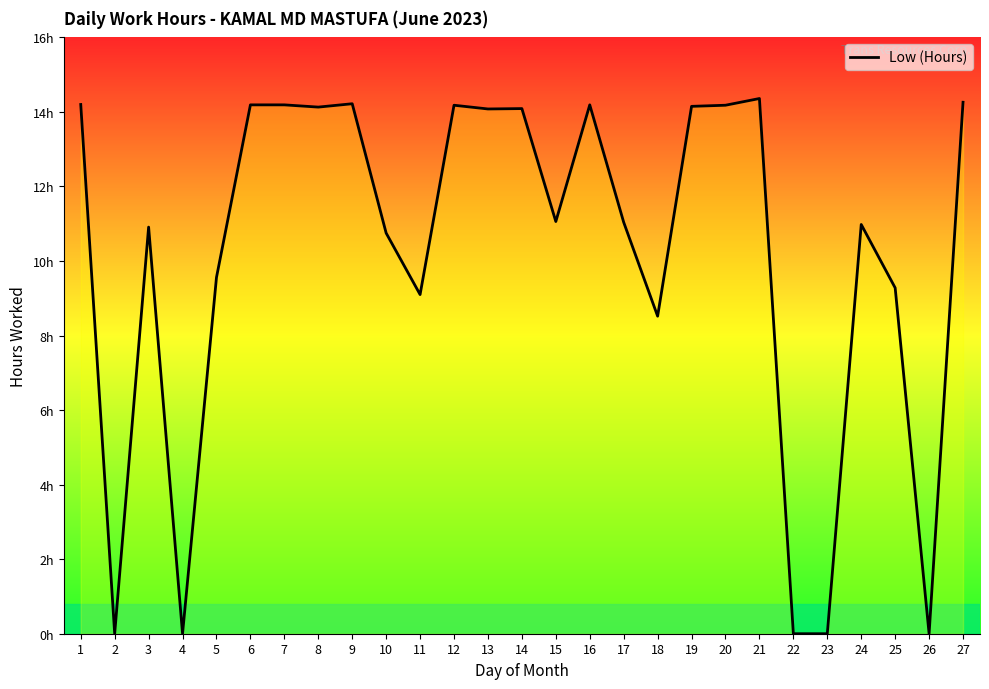

What is the difference between the maximum and second lowest values?

14.4